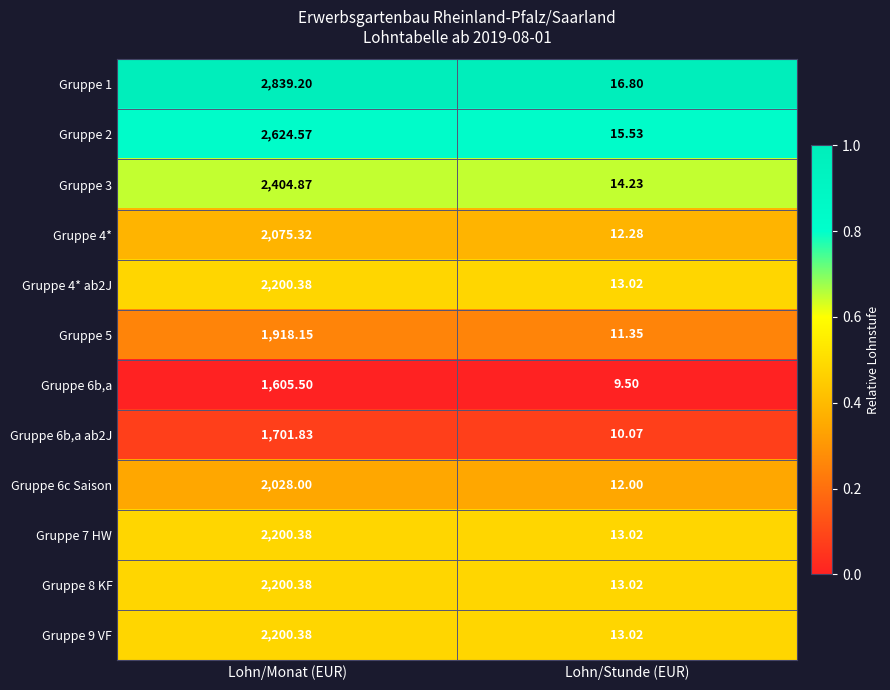

Which label corresponds to the smallest value in the chart?

Lohn/Stunde (EUR)